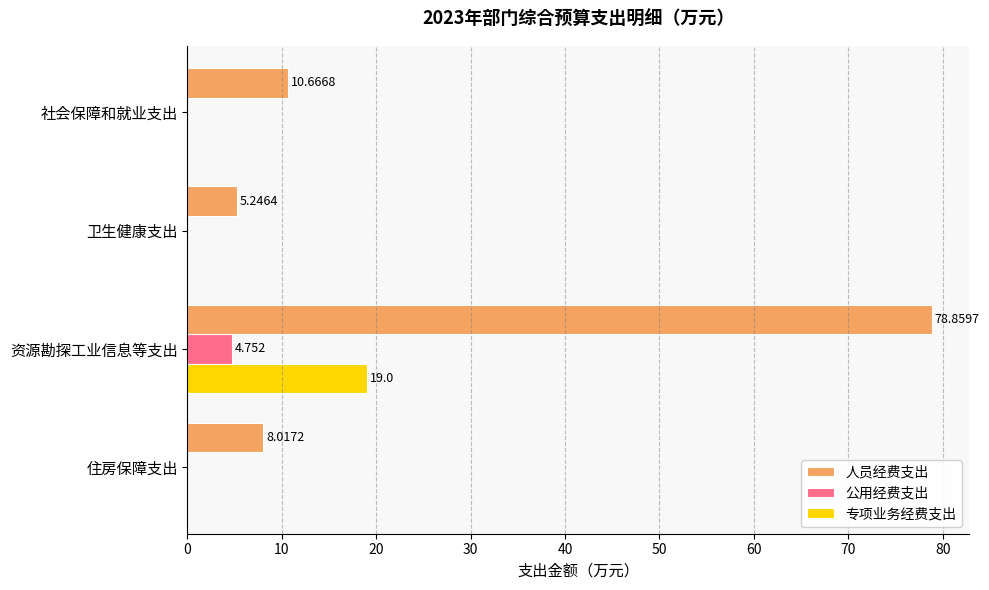

At which category is the sum across all series the highest?

资源勘探工业信息等支出